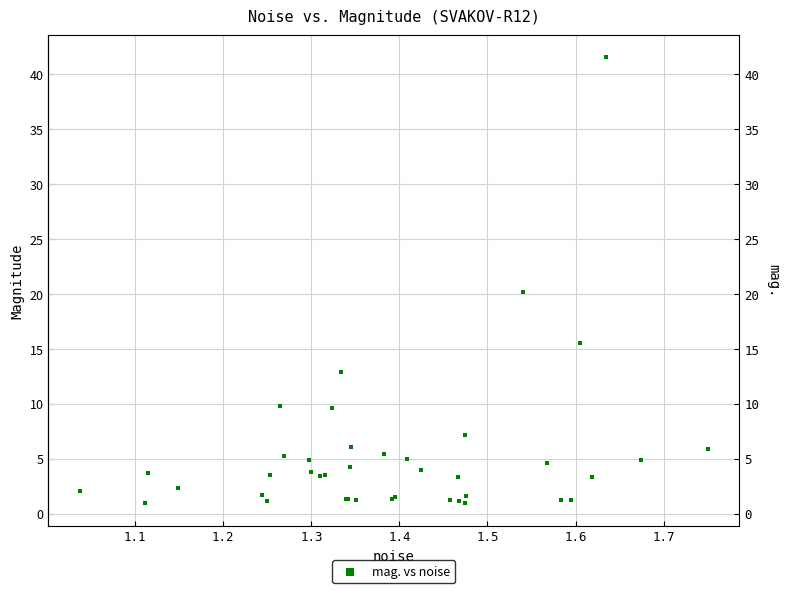

What Y value in the scatter plot is closest to 21?

20.2